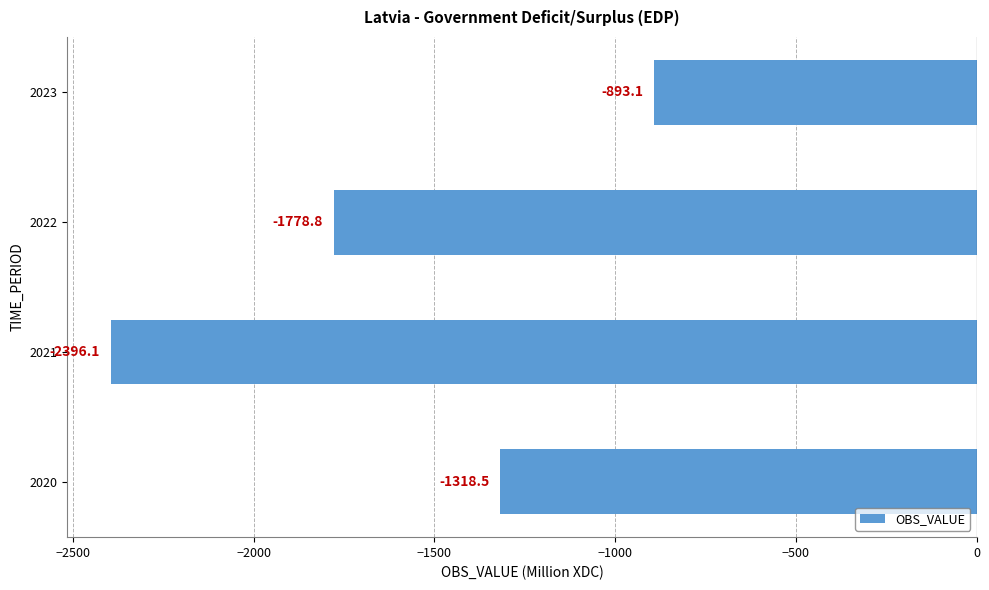

Reading bottom to top, transcribe all the data shown in this chart.

2020=-1318.5	2021=-2396.1	2022=-1778.8	2023=-893.1